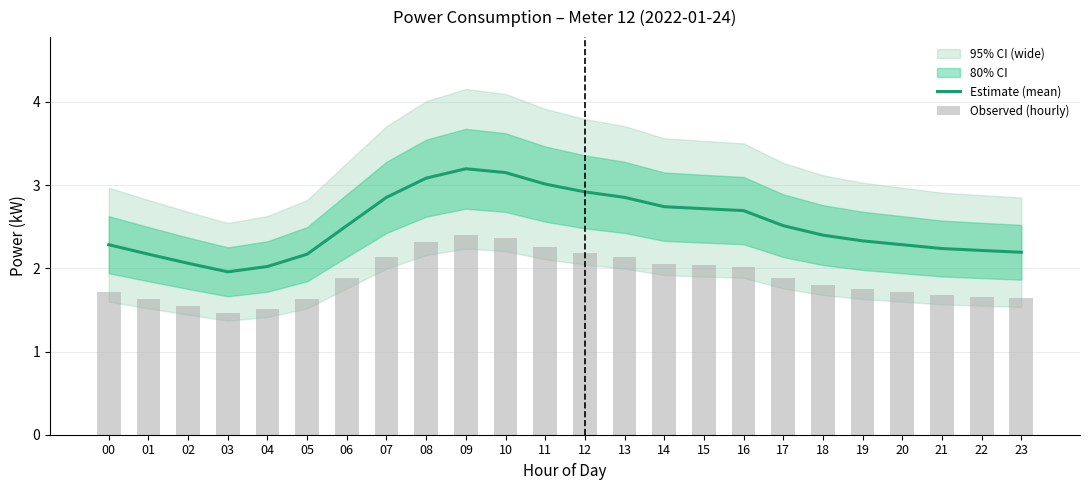

What is the difference between the maximum and minimum values in the Estimate (mean) series?

1.2